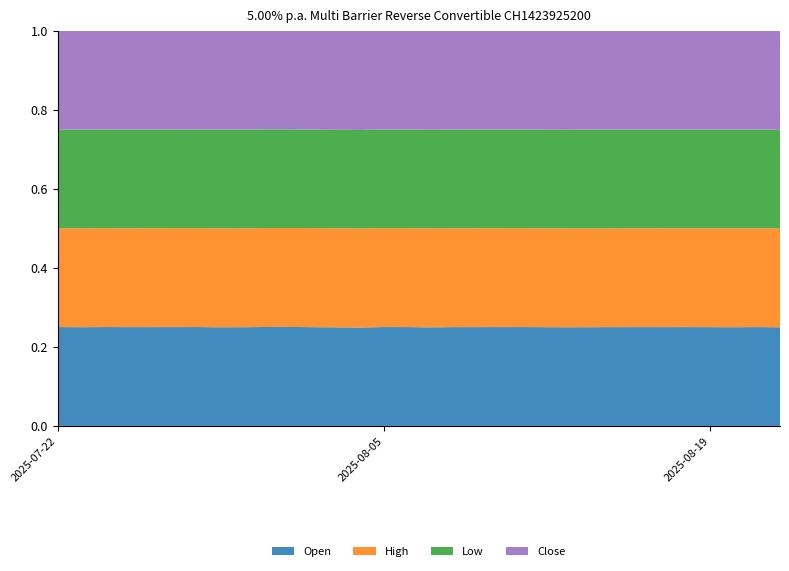

Reading right to left, what are all the values shown in this chart?

Open: 100100	100250	100070	100160	100230	100310	100150	99930	99720	99810	99620	99150	99160	99280	98320	99780	99780	99600	99430	99620	99330	99580	99230	99090
High: 100300	100250	100290	100210	100230	100310	100210	100160	99830	99810	99620	99640	99220	99280	99090	99810	99810	99710	99730	99680	99330	99580	99320	99090
Low: 100080	100080	100070	100050	100060	100230	100120	99930	99630	99600	99550	99130	99000	99030	98320	99390	99390	99600	99410	99380	99190	99310	99230	98910
Close: 100300	100130	100140	100170	100130	100250	100210	100100	99830	99600	99550	99500	99000	99030	99090	99390	99390	99630	99590	99380	99310	99380	99290	98910